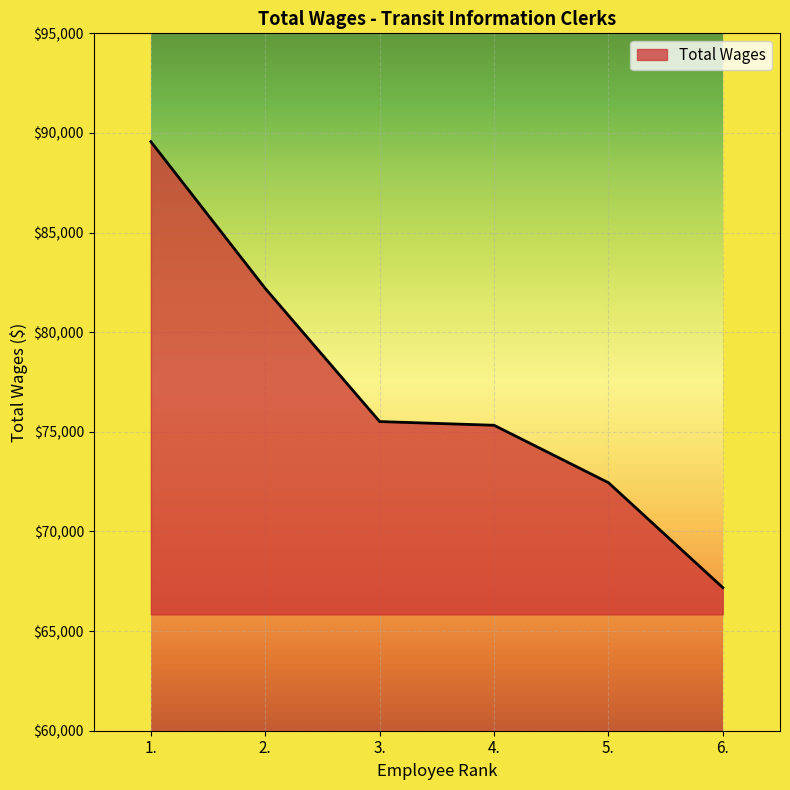

What is the change in value from 3. to 5.?

-3067